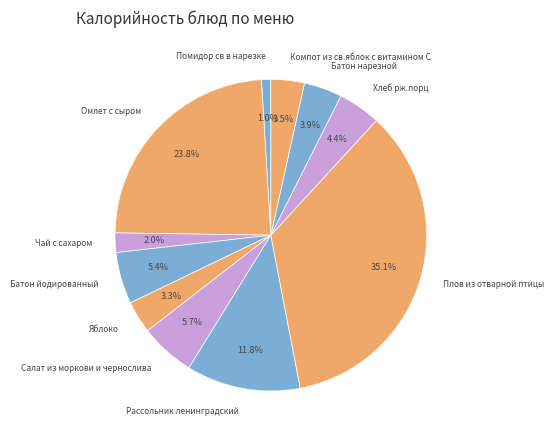

Which has a higher value, Омлет с сыром or Хлеб рж.порц?

Омлет с сыром